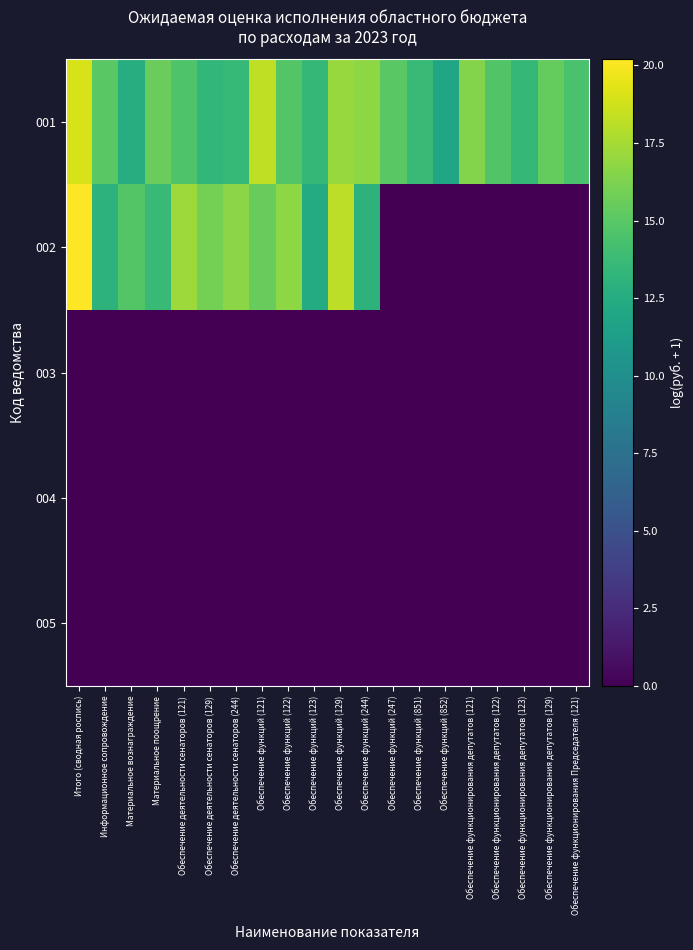

At which category is the sum across all series the highest?

Итого (сводная роспись)